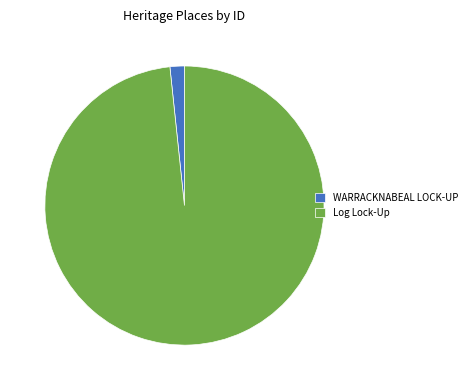

How many segments does this pie chart have?

2